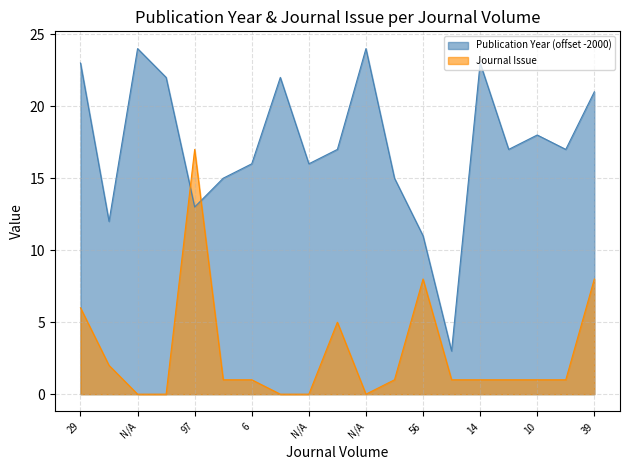

At which category is the sum across all series the highest?

97